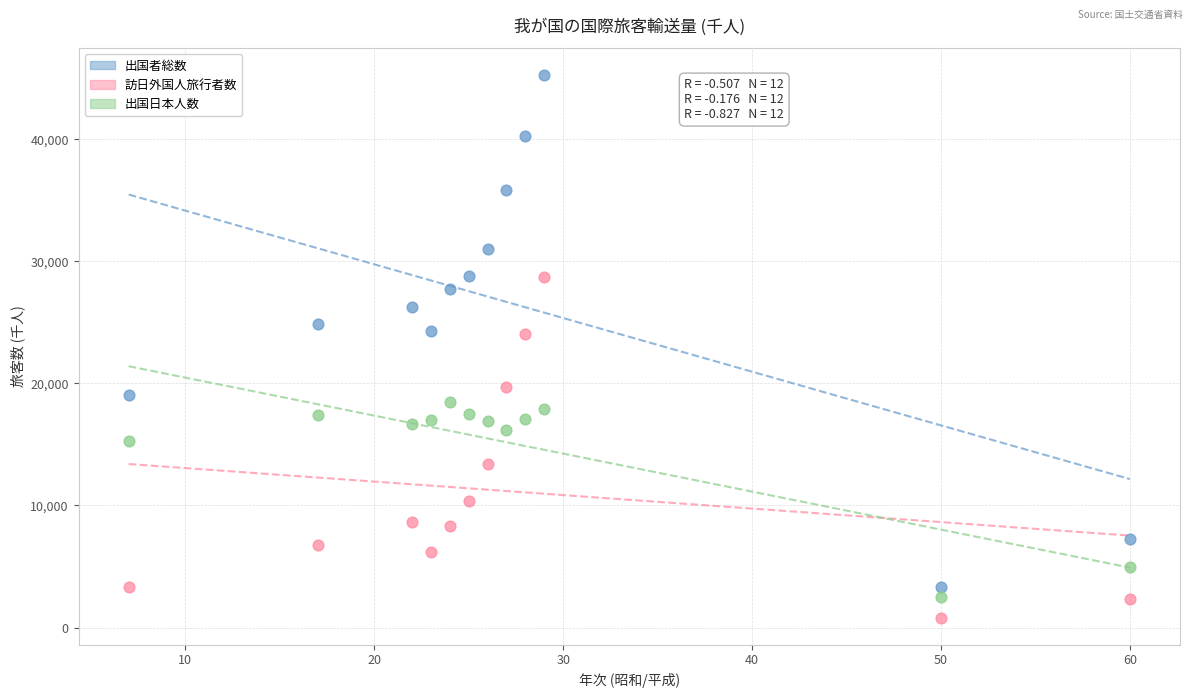

What are all the series names shown in the legend?

出国者総数, 訪日外国人旅行者数, 出国日本人数